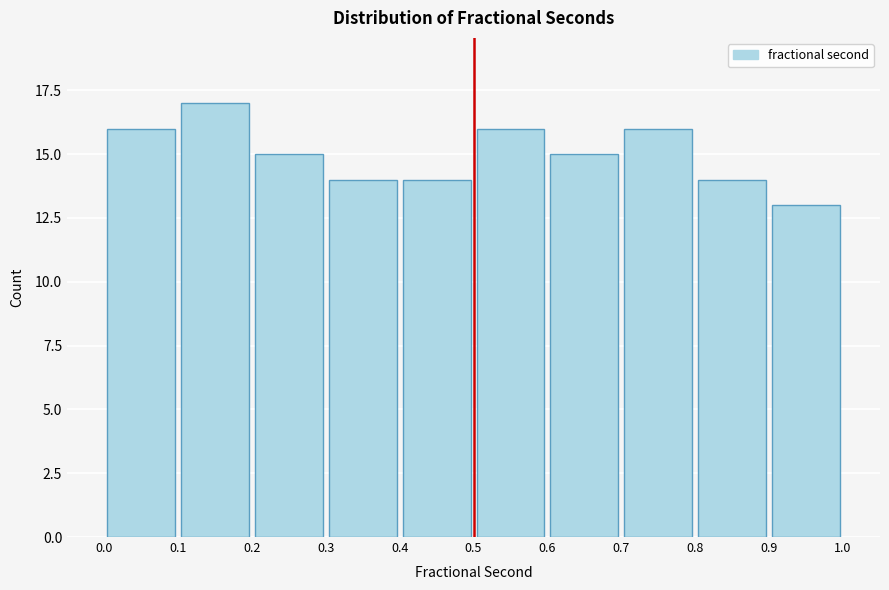

Which range on the x-axis has the tallest bar?

0.1 to 0.2